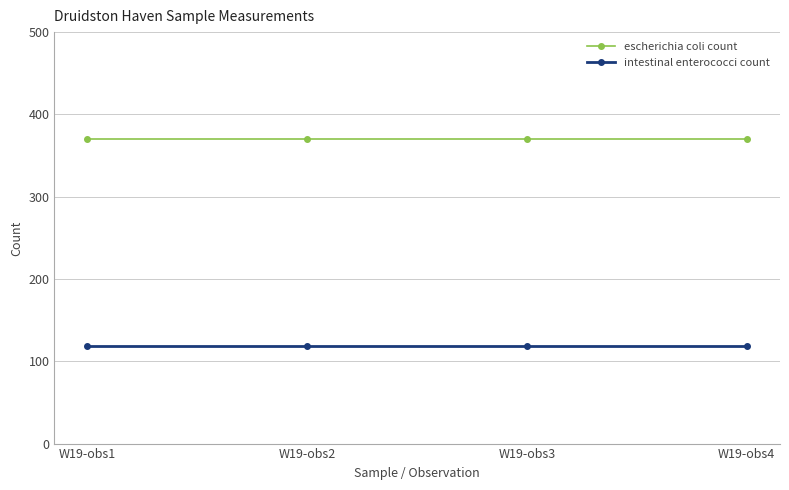

True or false: escherichia coli count and intestinal enterococci count intersect in this chart.

False